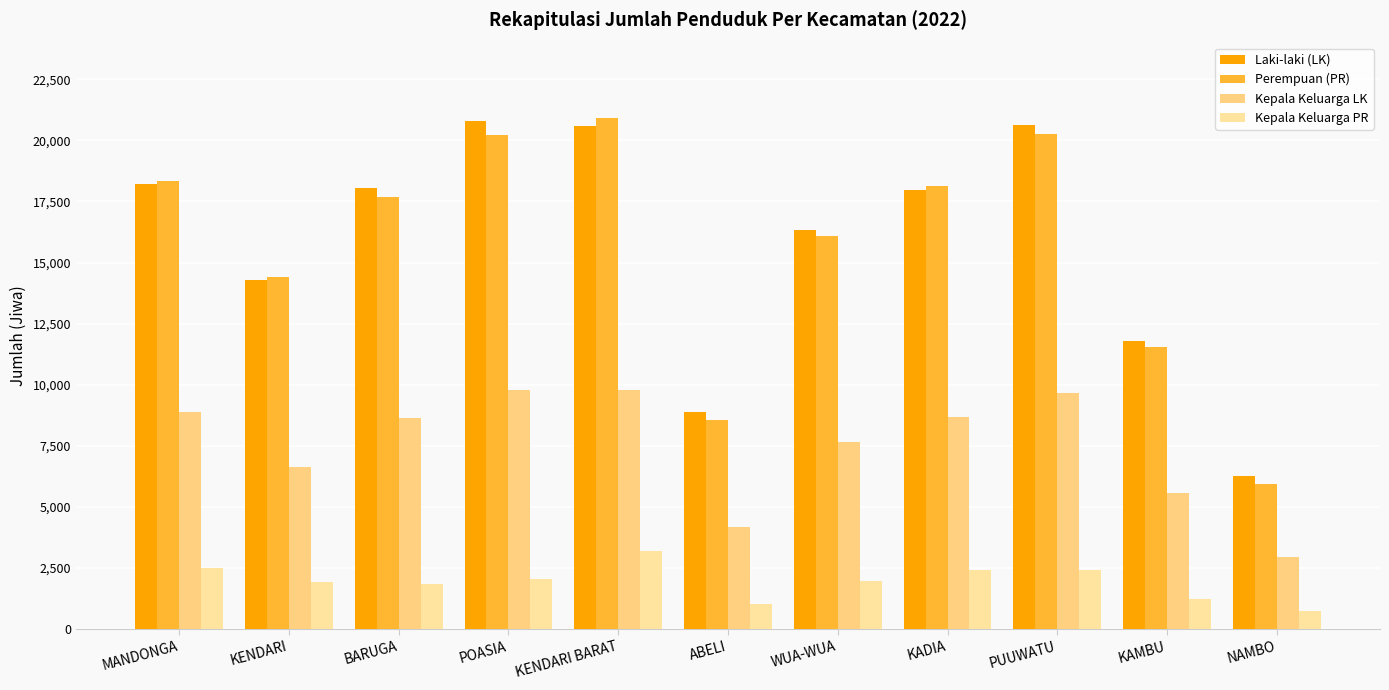

Is it true that Kepala Keluarga LK equals 8923 at KAMBU?

False